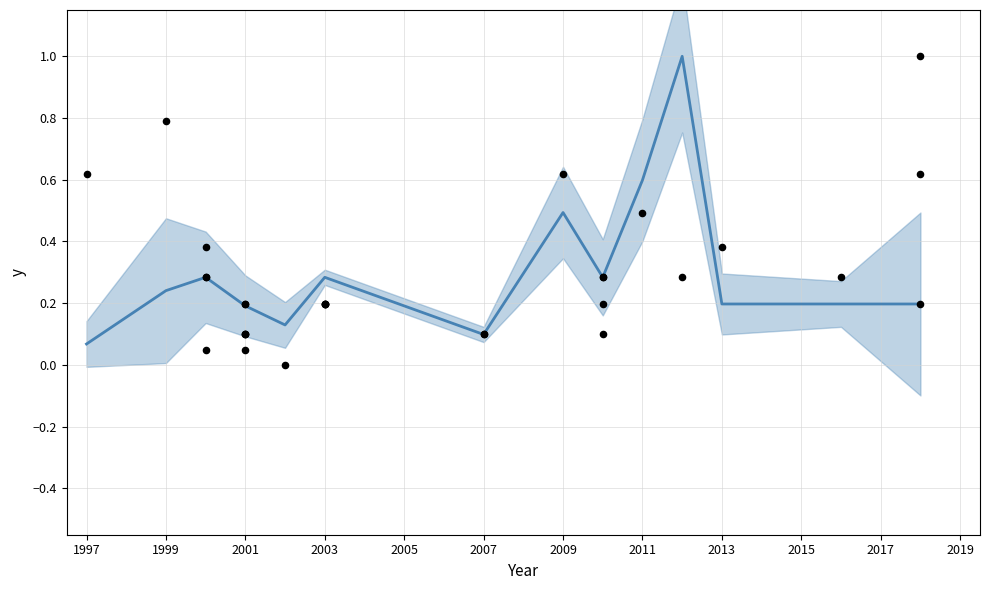

Between 2013 and 1997, which is larger?

2013